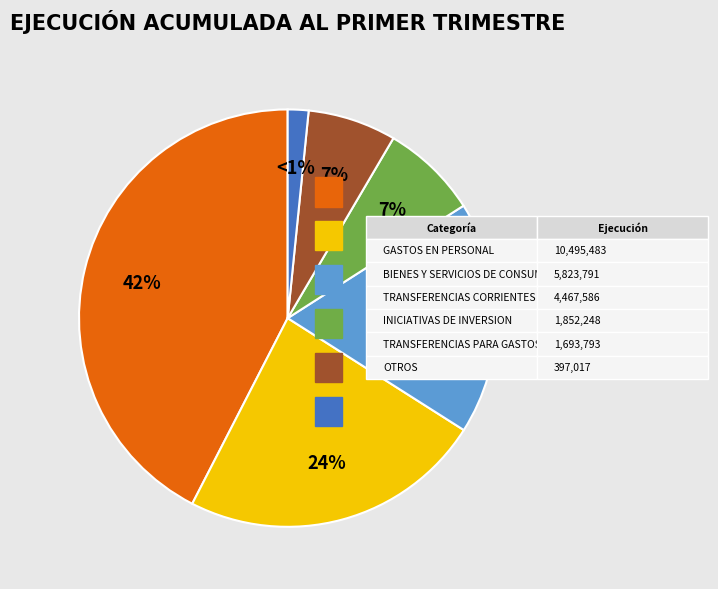

Is there any slice that represents more than half of the pie?

No